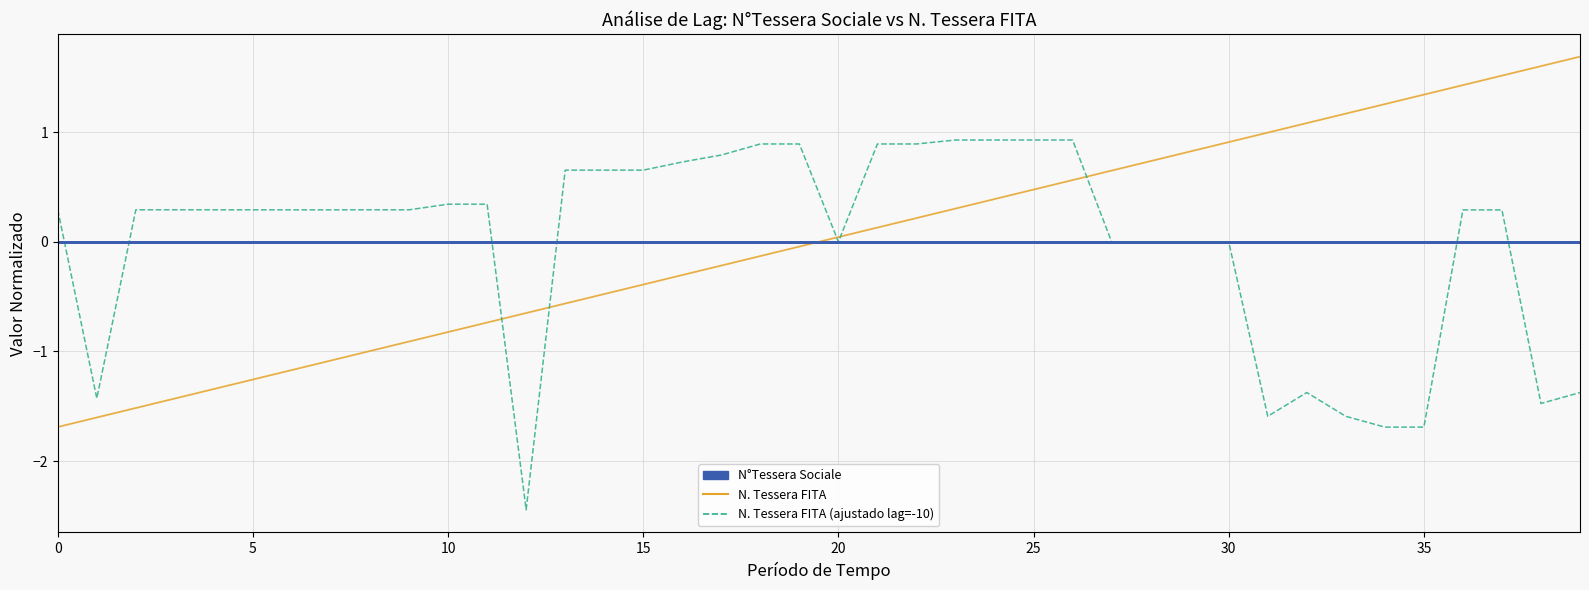

List the series in order of their peak value, lowest first.

N°Tessera Sociale, N. Tessera FITA (ajustado lag=-10), N. Tessera FITA